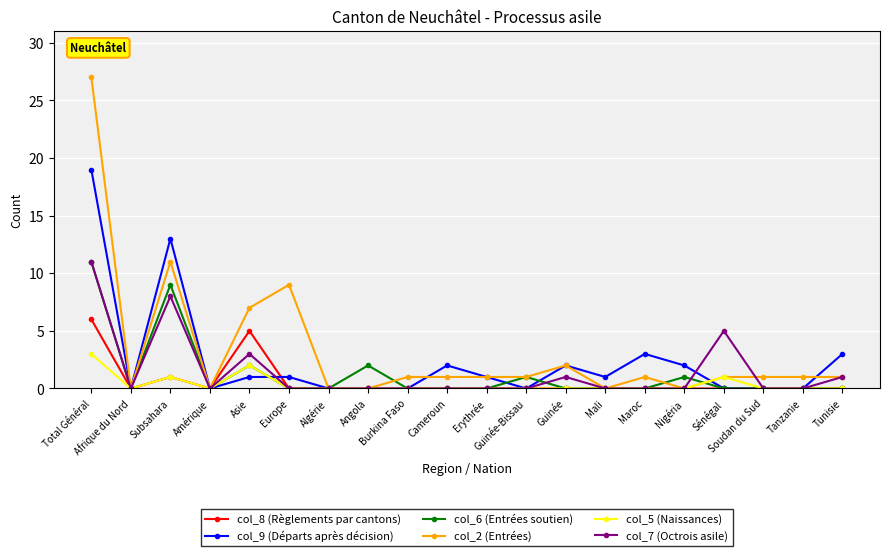

Which series has the widest spread of values?

col_2 (Entrées)